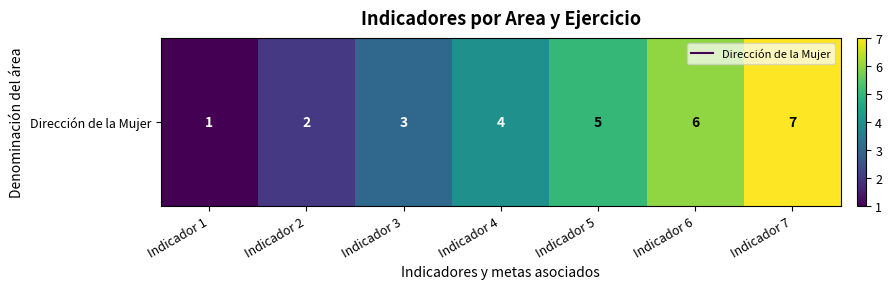

List the labels in order of value, smallest first.

Indicador 1, Indicador 2, Indicador 3, Indicador 4, Indicador 5, Indicador 6, Indicador 7